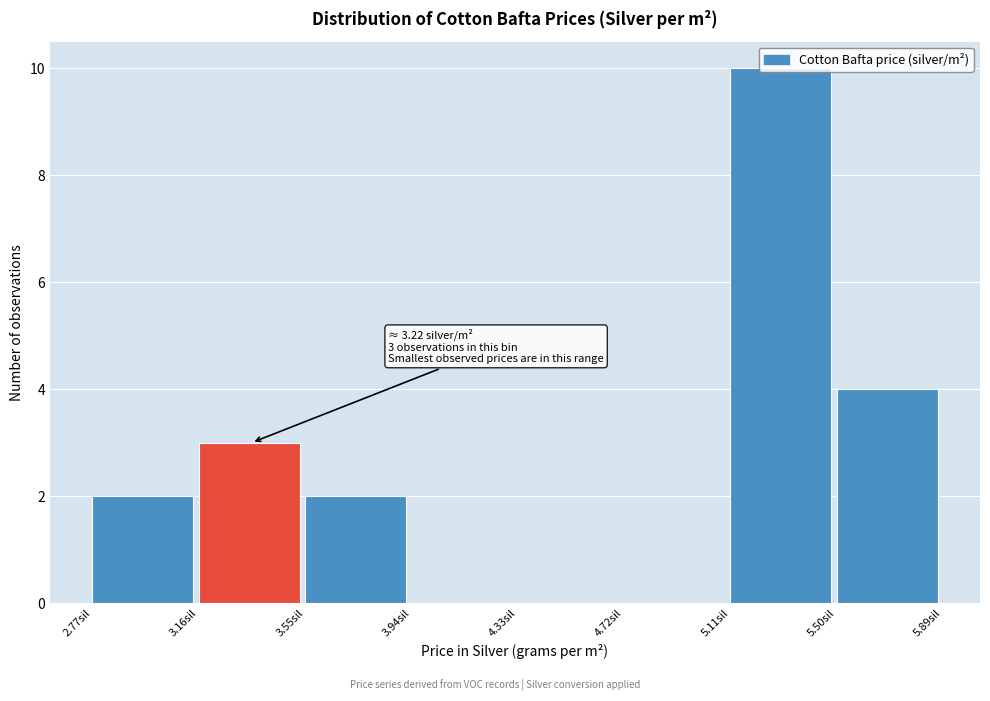

Over which range of the x-axis is the bar tallest?

5.10 to 5.50